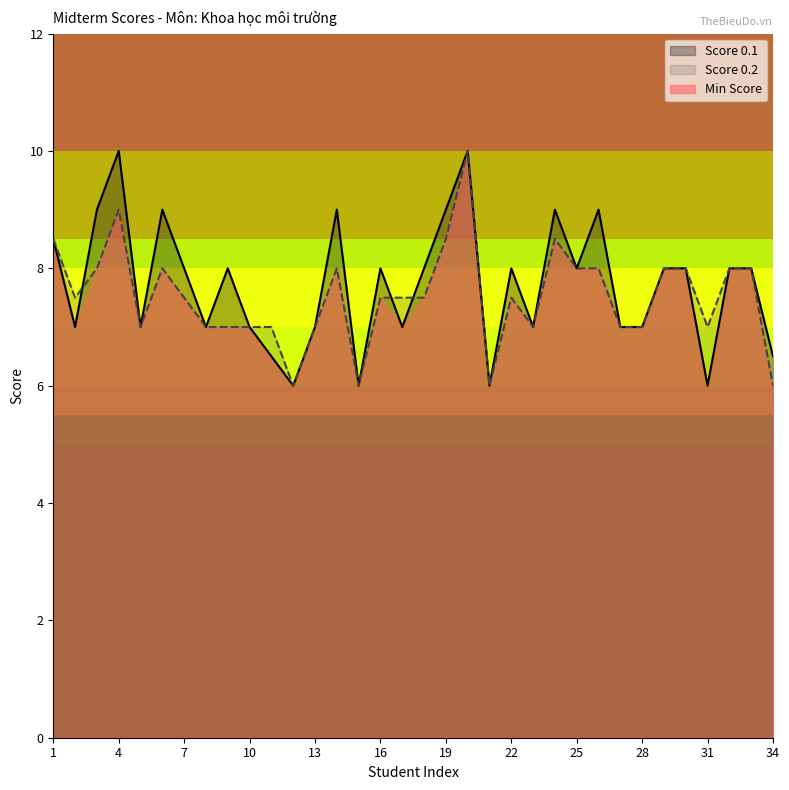

What is the highest value of the Score 0.1 series?

10.0